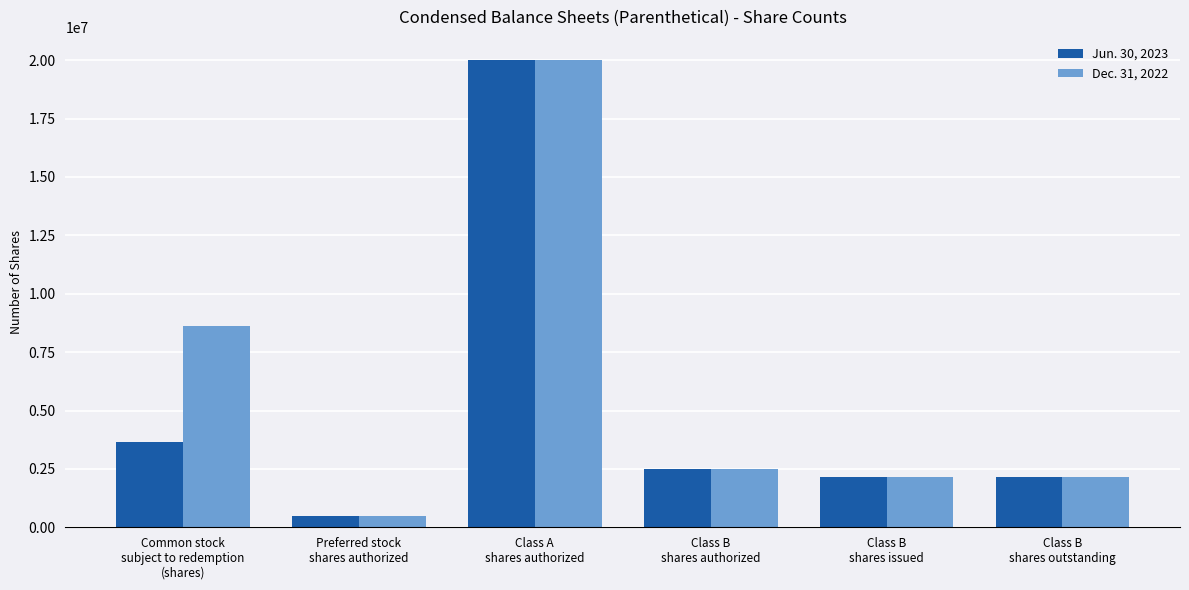

What is the difference between the maximum and minimum values in the Dec. 31, 2022 series?

19500000